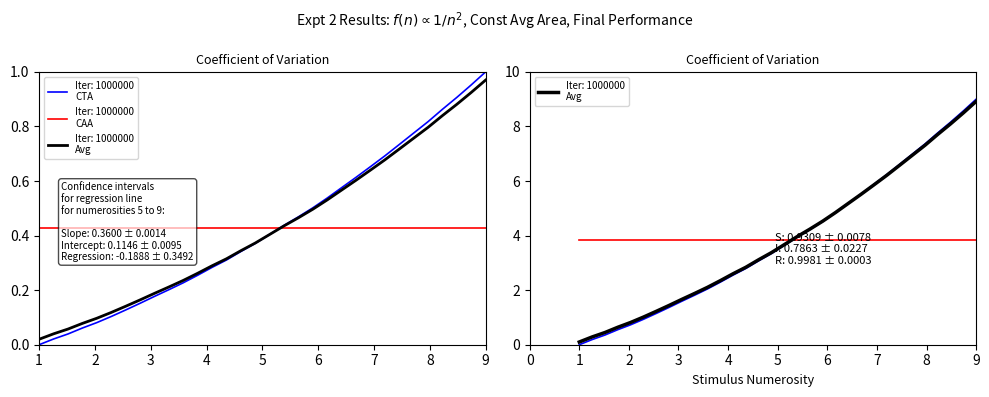

Is it true that CTA equals 2.4 at 21?

False